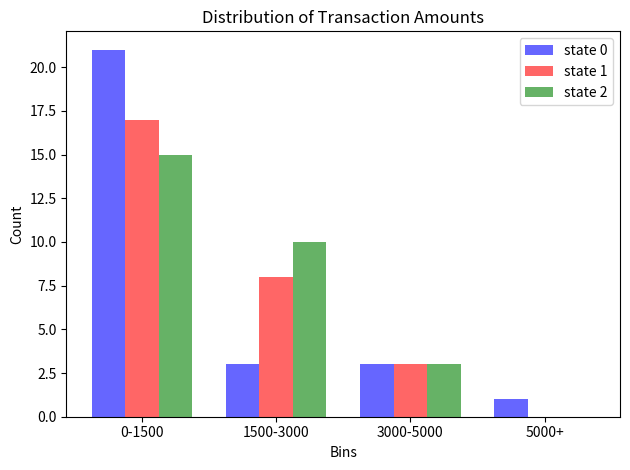

Reading right to left, extract all data points from this chart.

state 0: 5000+=1	3000-5000=3	1500-3000=3	0-1500=21
state 1: 5000+=0	3000-5000=3	1500-3000=8	0-1500=17
state 2: 5000+=0	3000-5000=3	1500-3000=10	0-1500=15